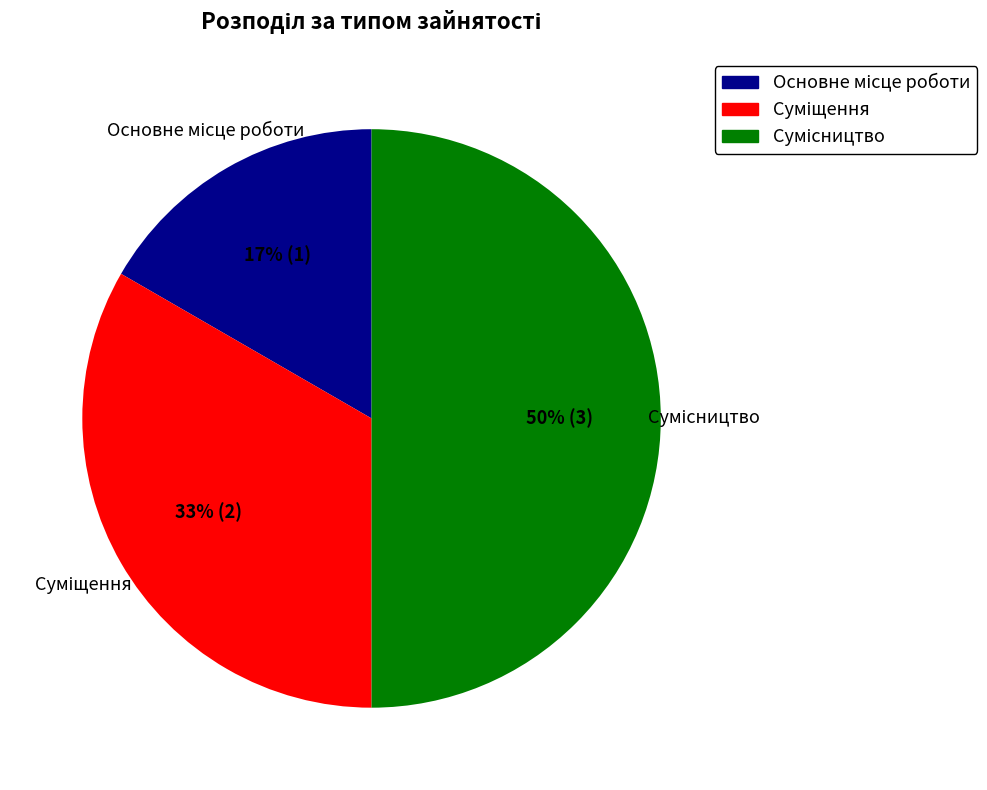

To the nearest percent, what is the difference between the largest and smallest slice percentages?

33%